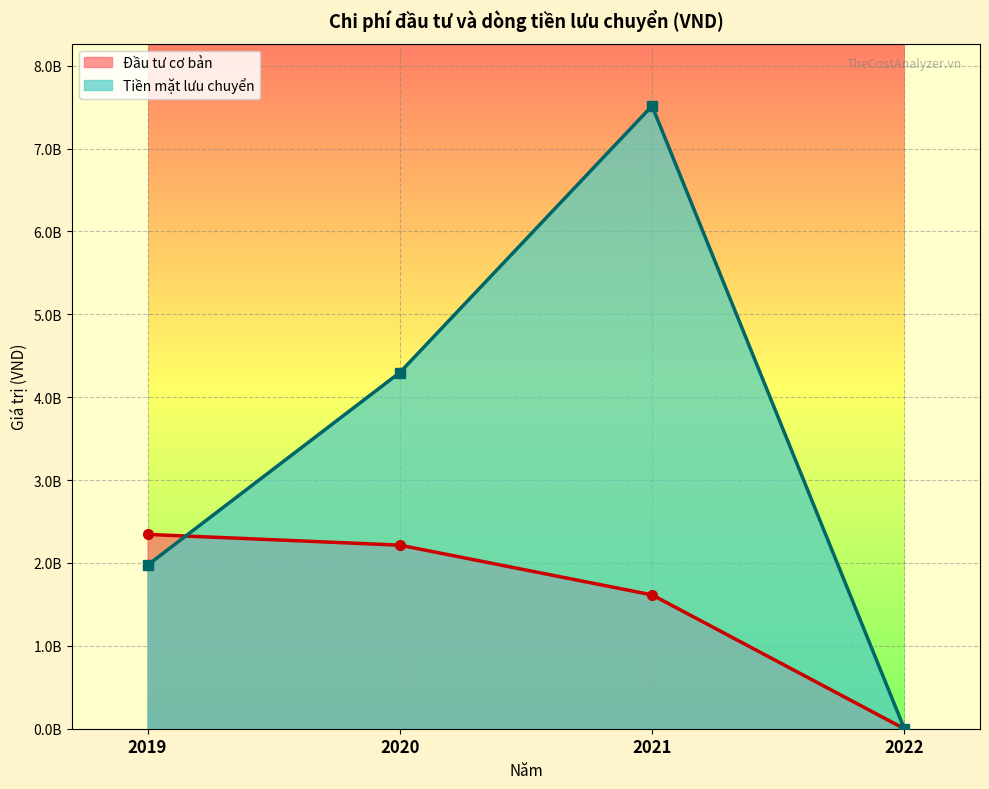

Between 2019 and 2022, which is larger?

2019